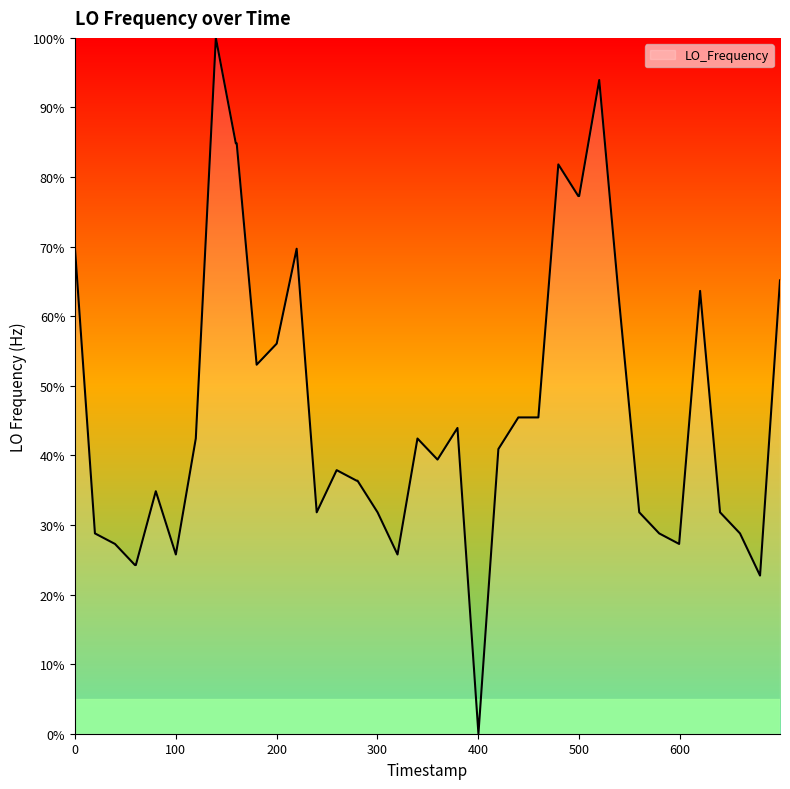

What is the maximum value shown in the chart?

100.0